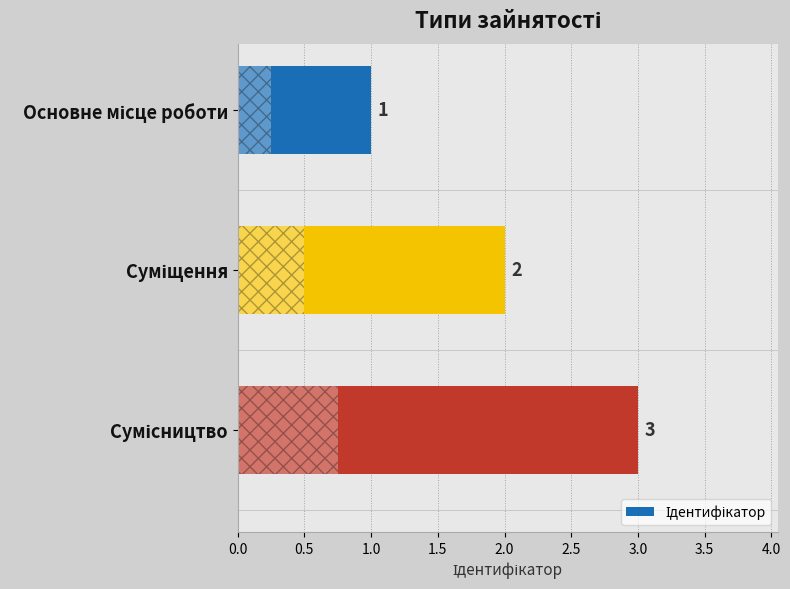

How many values are between 1 and 3?

3